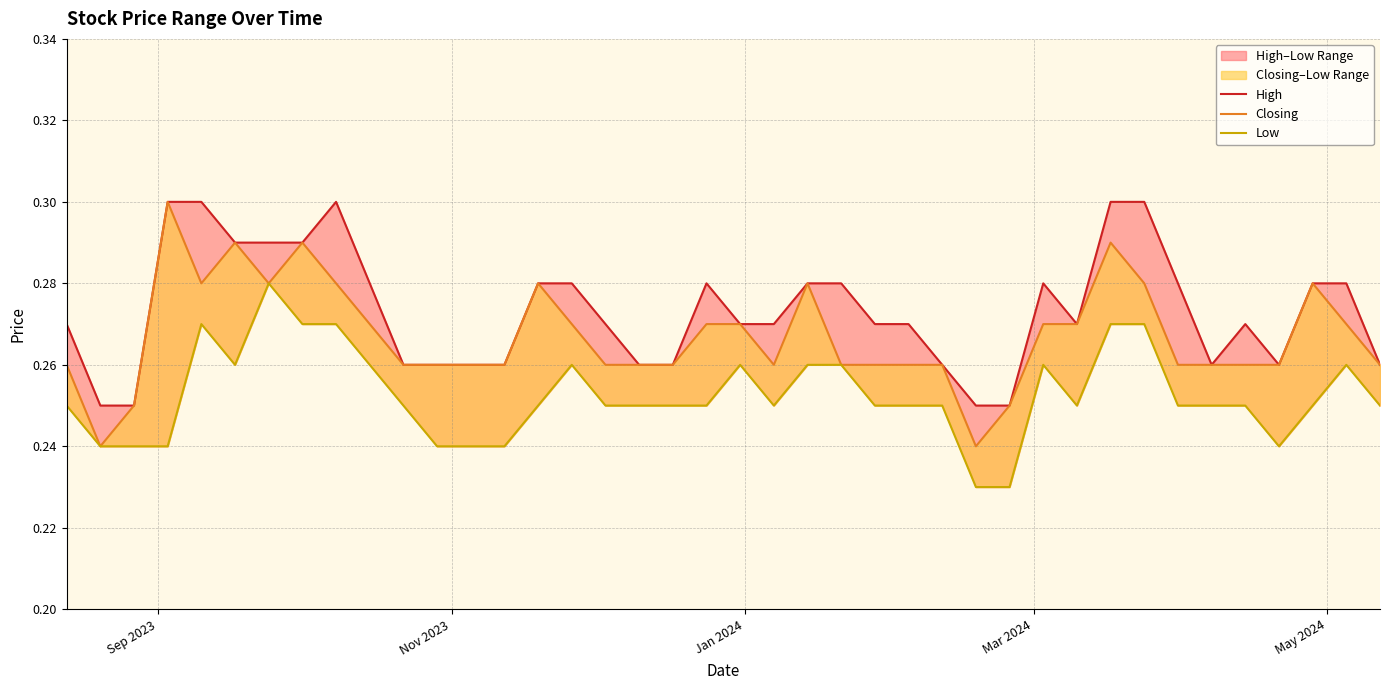

Does the chart display data point markers on the line(s)?

No